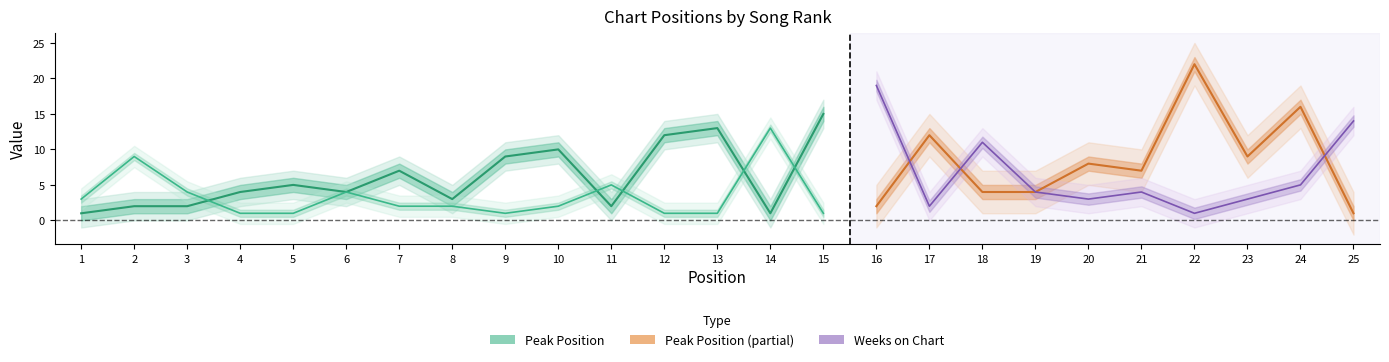

Which series ends up on top after the final intersection of Weeks on Chart and Peak Position?

Weeks on Chart